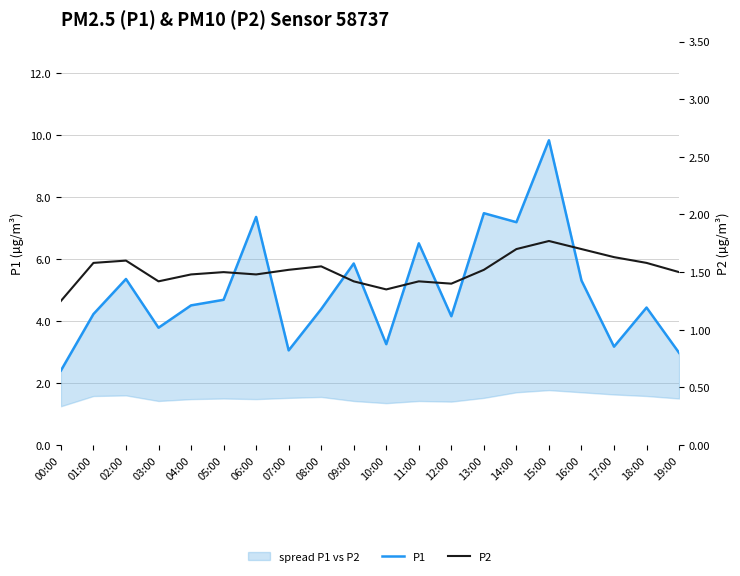

What is the total value across all series at 12:00?

5.6